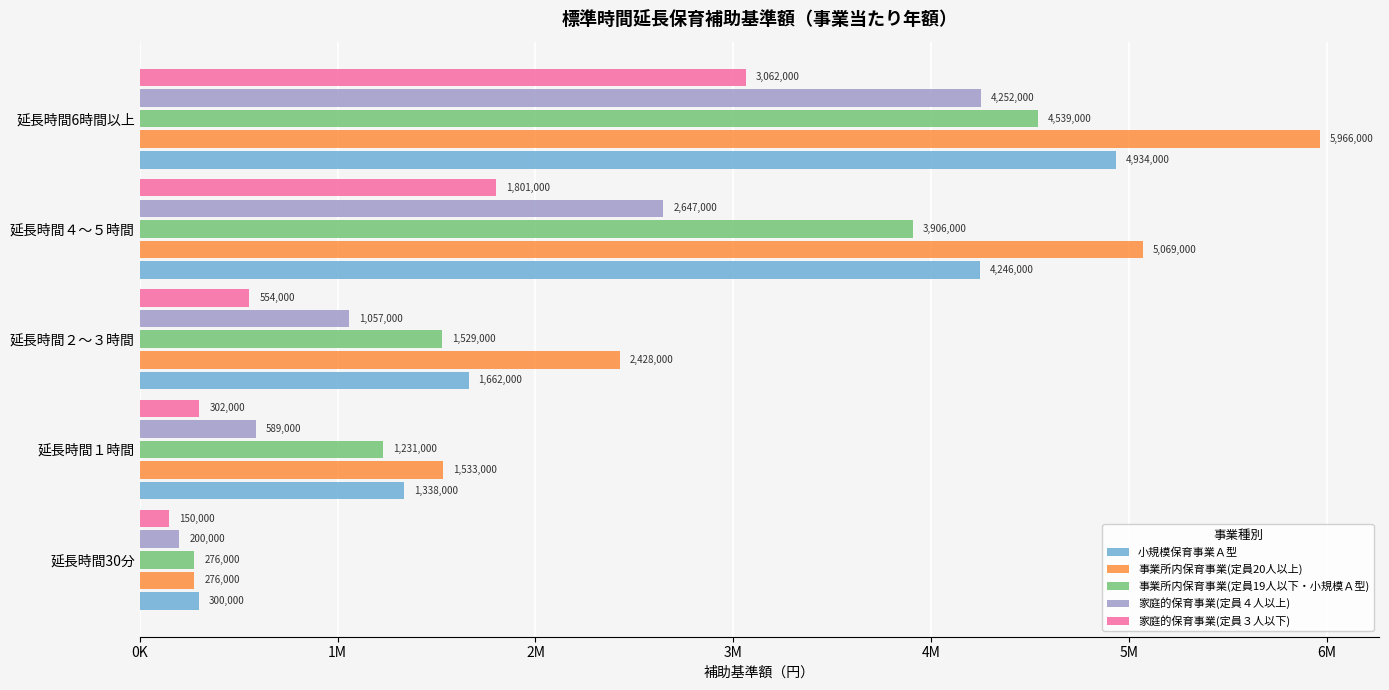

What is the minimum value for 事業所内保育事業(定員20人以上)?

276000